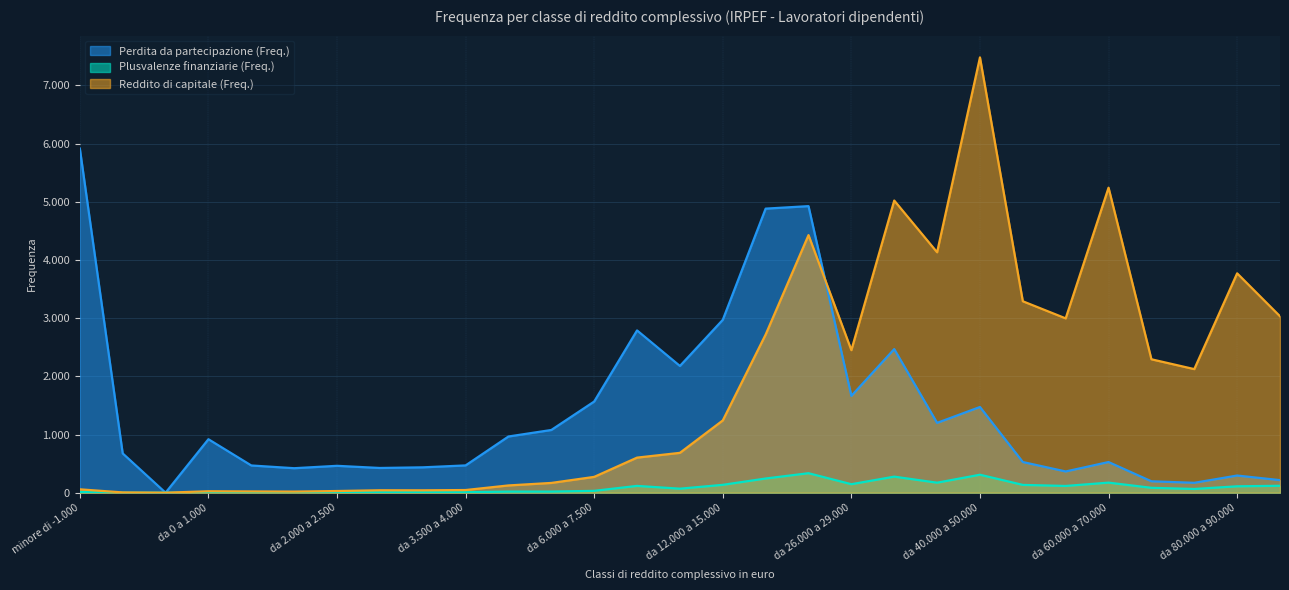

What are all the series names shown in the legend?

Perdita da partecipazione (Freq.), Plusvalenze finanziarie (Freq.), Reddito di capitale (Freq.)